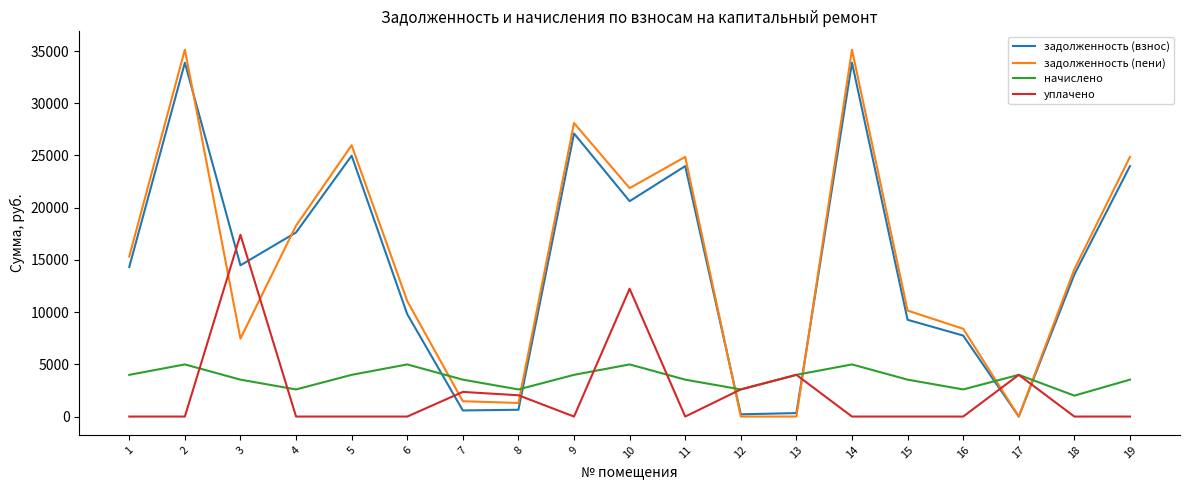

True or false: начислено and задолженность (взнос) cross at least once.

True